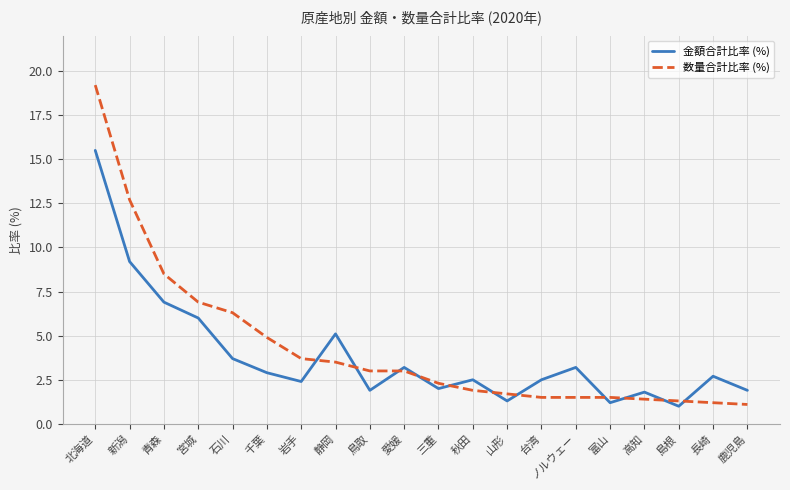

What is the sum of the 金額合計比率 (%) values at 鳥取 and 高知?

3.7